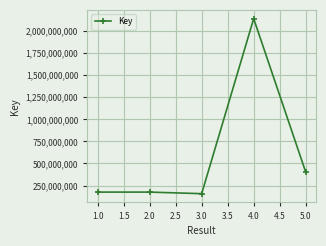

The value at 1.0 is 176364921. True or false?

True